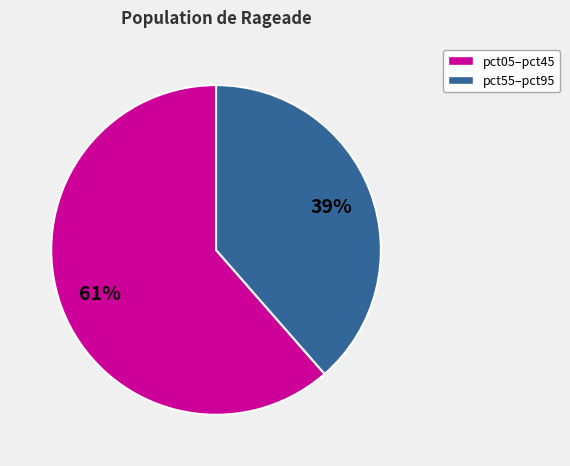

To the nearest percent, what percentage of the pie is pct55–pct95?

39%